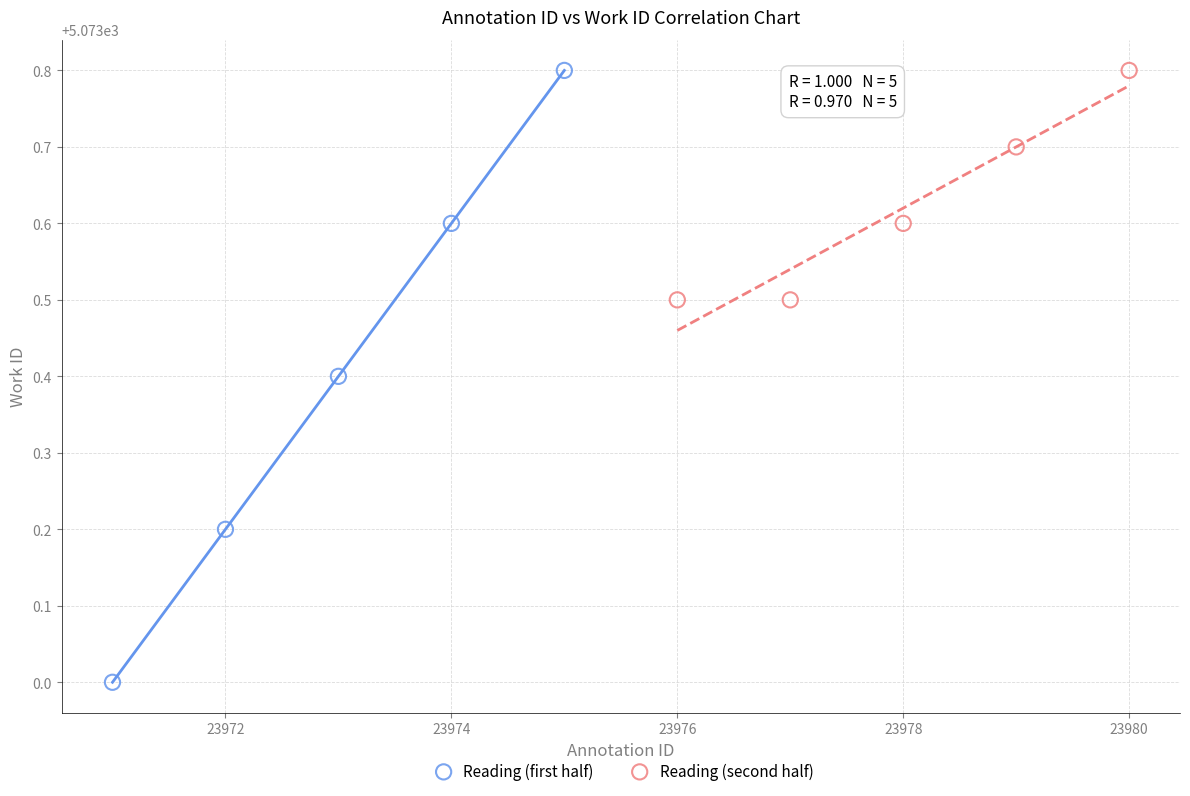

Which series has the widest spread of Y values?

Reading (first half)